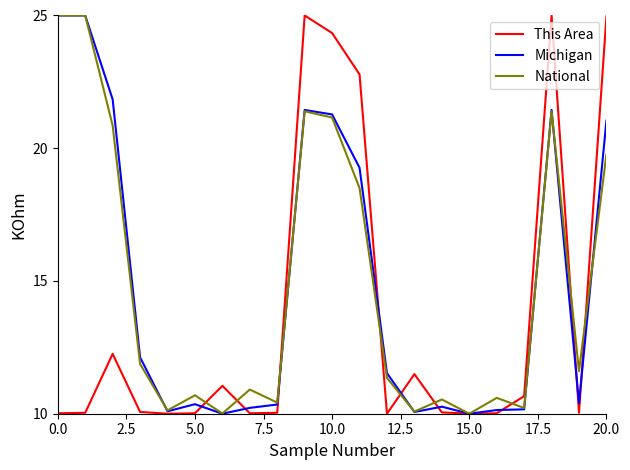

What is the greatest value displayed?

25.0